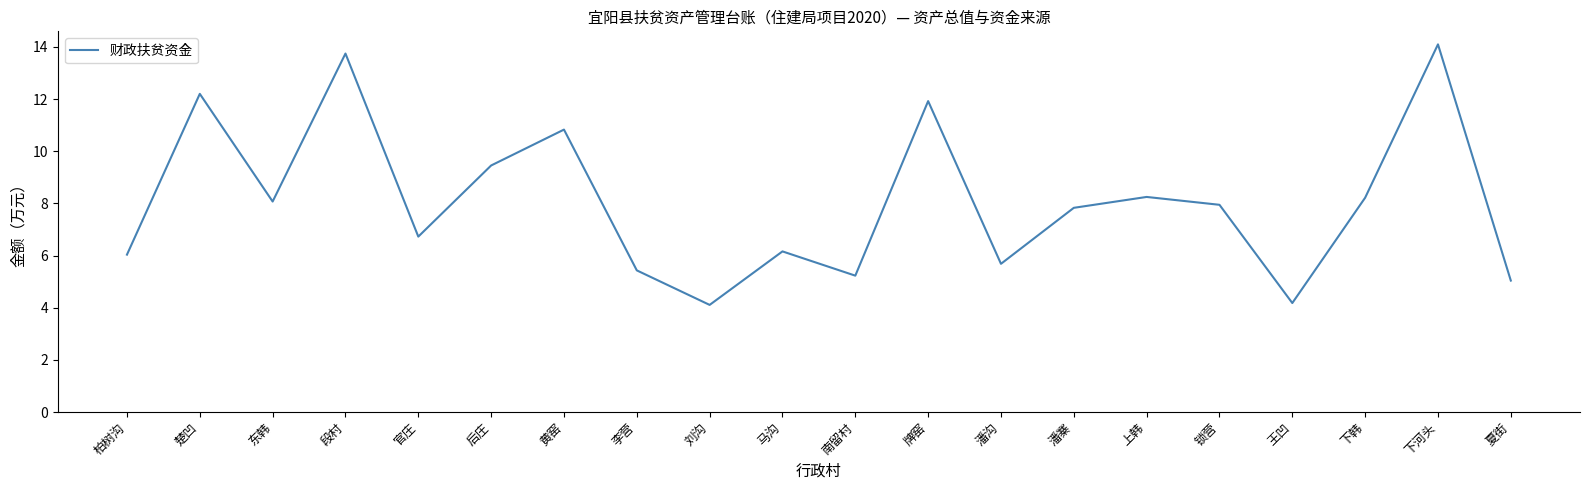

How many interior local peaks (higher than both neighbors) does the data have?

7